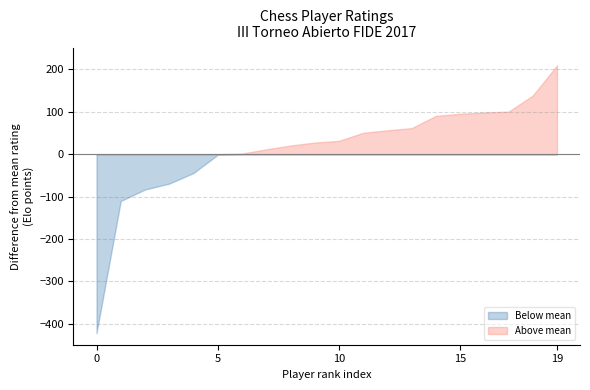

Which category has the highest value across all series?

19